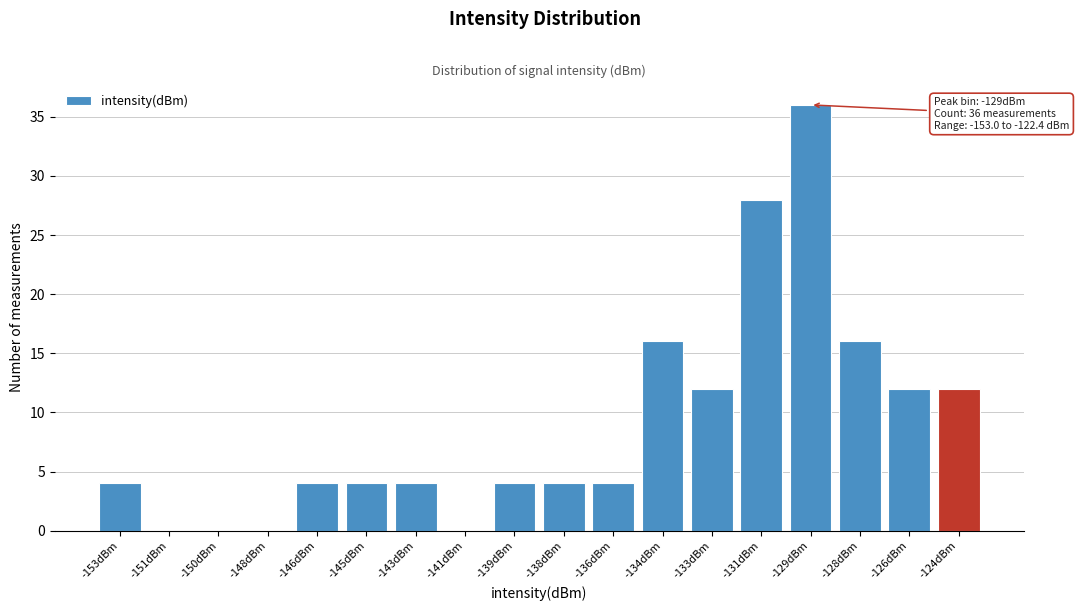

Reading left to right, what are all the values shown in this chart?

-153dBm=4	-151dBm=0	-150dBm=0	-148dBm=0	-146dBm=4	-145dBm=4	-143dBm=4	-141dBm=0	-139dBm=4	-138dBm=4	-136dBm=4	-134dBm=16	-133dBm=12	-131dBm=28	-129dBm=36	-128dBm=16	-126dBm=12	-124dBm=12